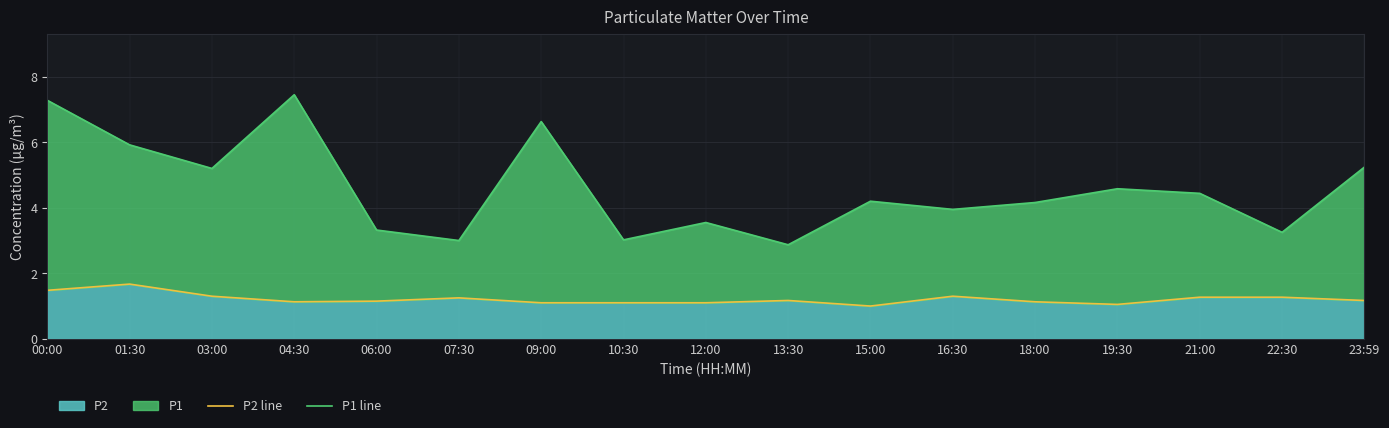

Which has a higher value, 01:30 or 16:30?

01:30